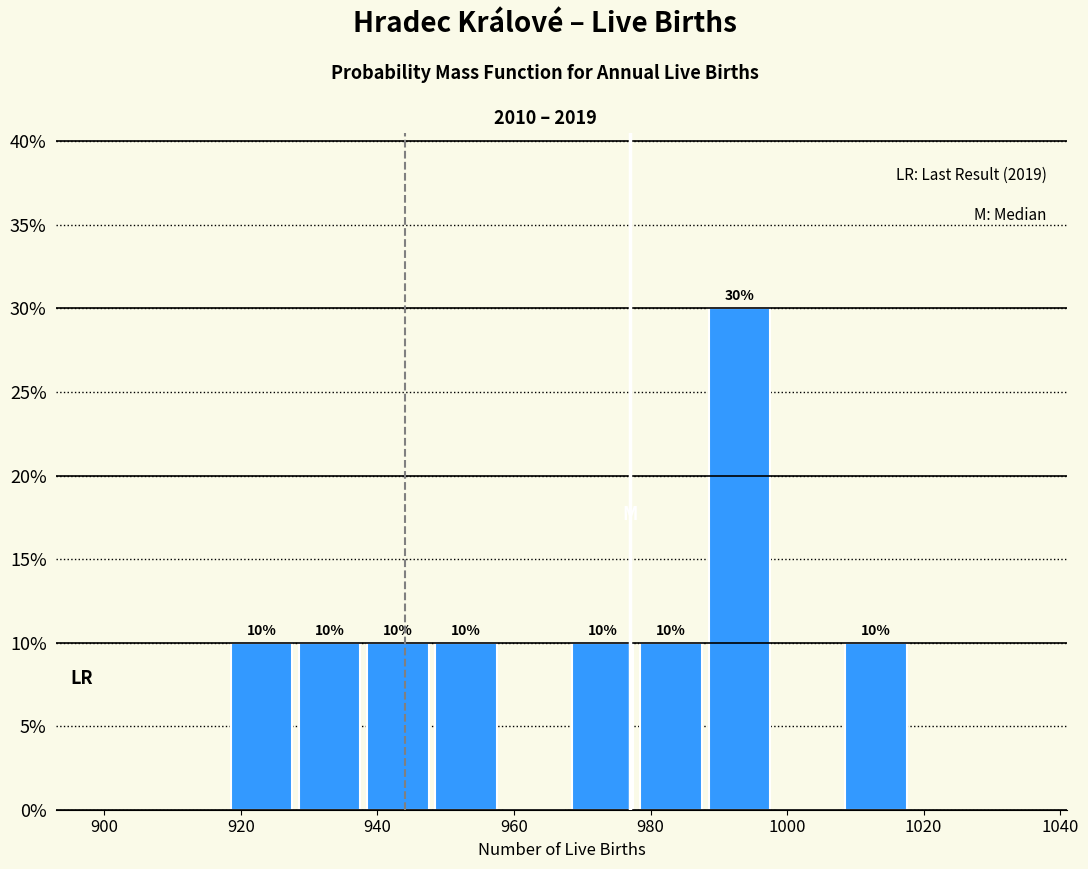

Over which range of the x-axis is the bar tallest?

988 to 998